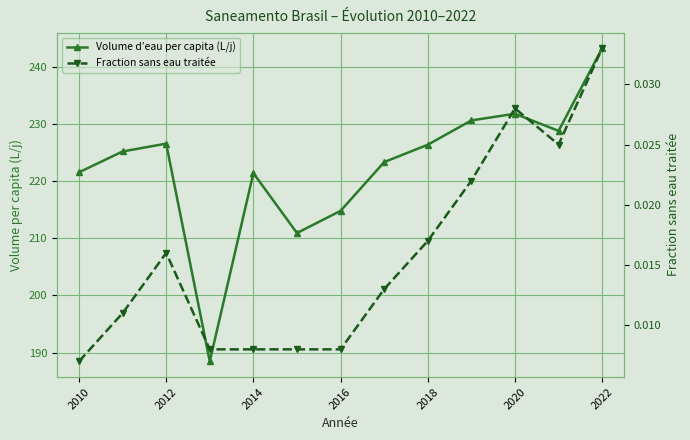

True or false: Fraction sans eau traitée has more than 2 interior local peaks.

False